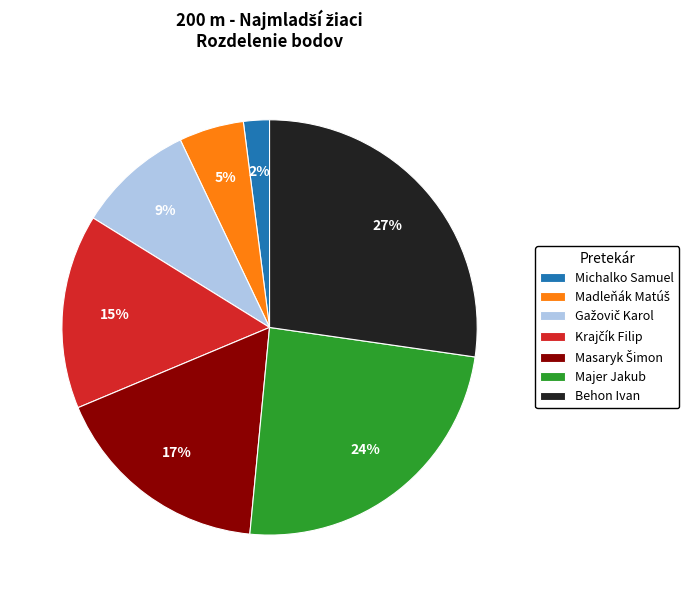

To the nearest percent, what percentage of the pie is Majer Jakub?

24%